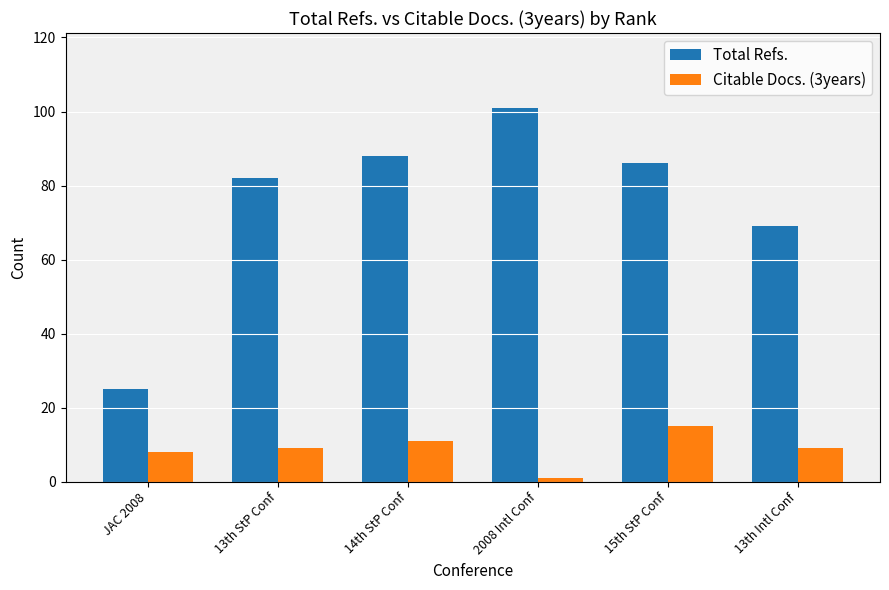

Rank the series at 13th StP Conf from highest to lowest value.

Total Refs., Citable Docs. (3years)